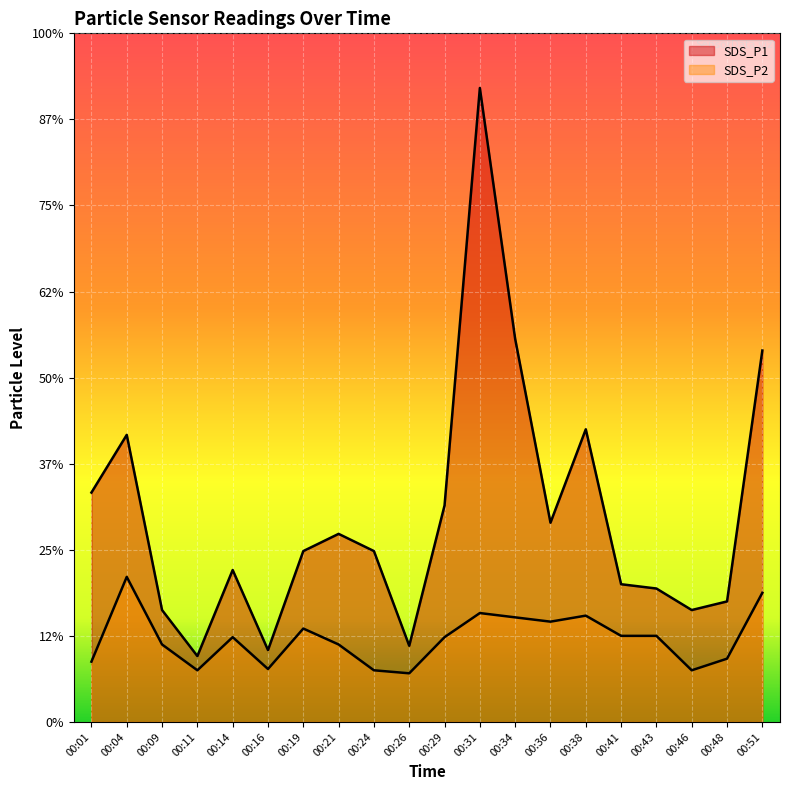

Between 00:43 and 00:21, which is larger?

00:21